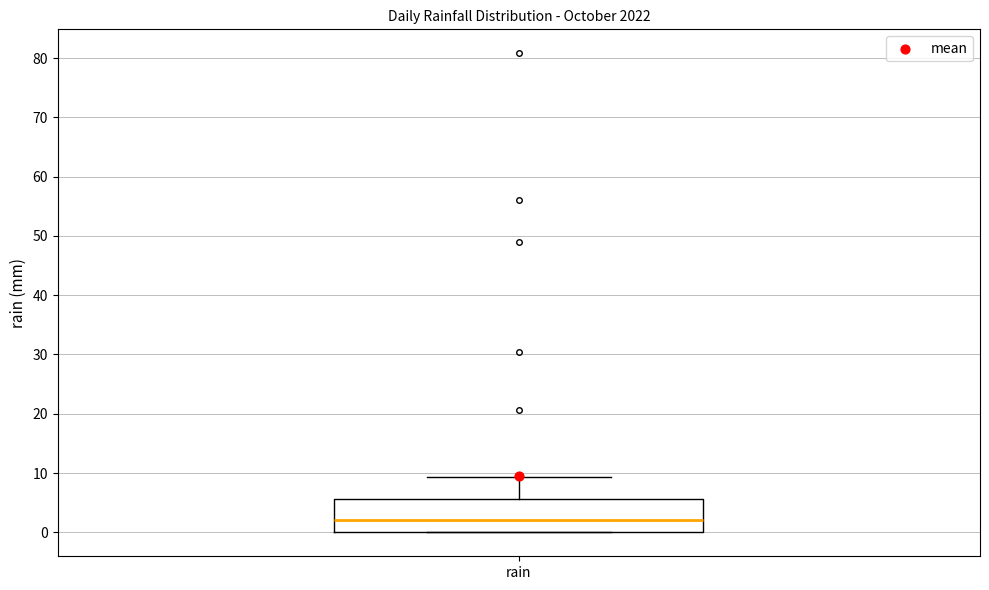

Where is the upper edge of the box for rain on the y-axis? The values are not printed on the chart, so give them approximately, as read against the axis.

6